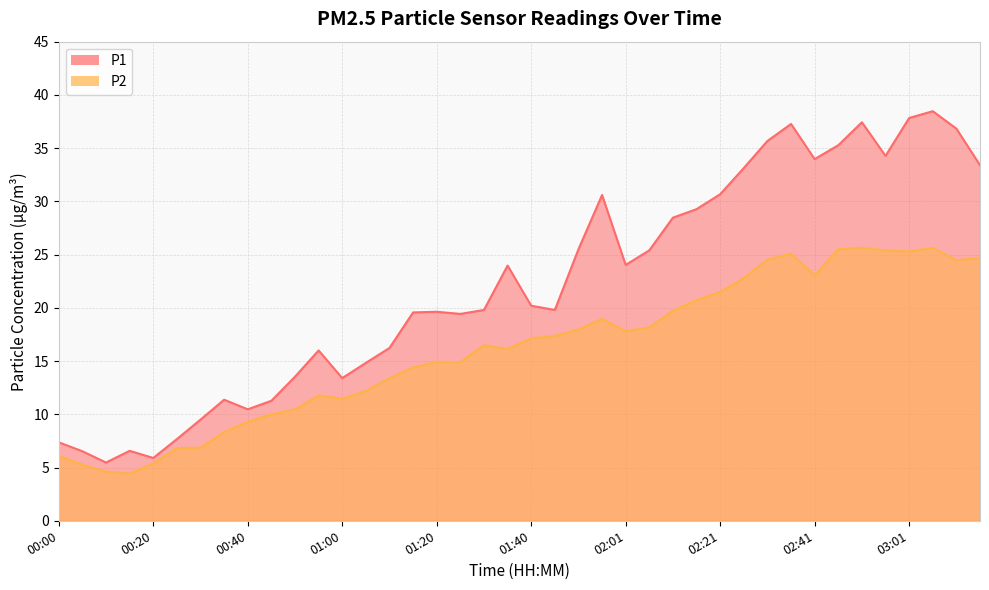

What is the greatest value displayed?

38.5